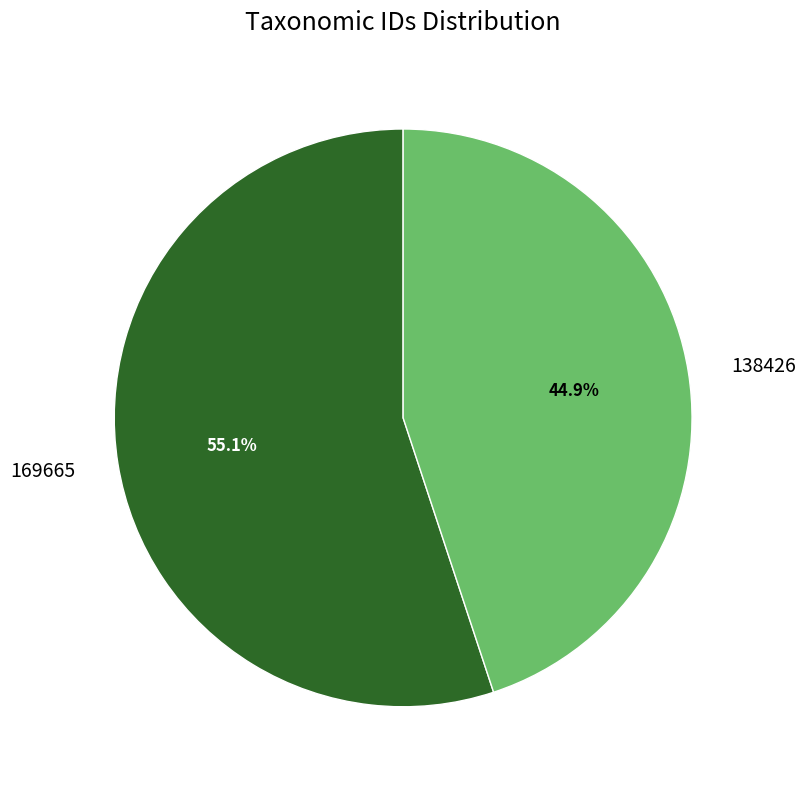

To the nearest percent, what is the combined percentage of 138426 and 169665?

100%